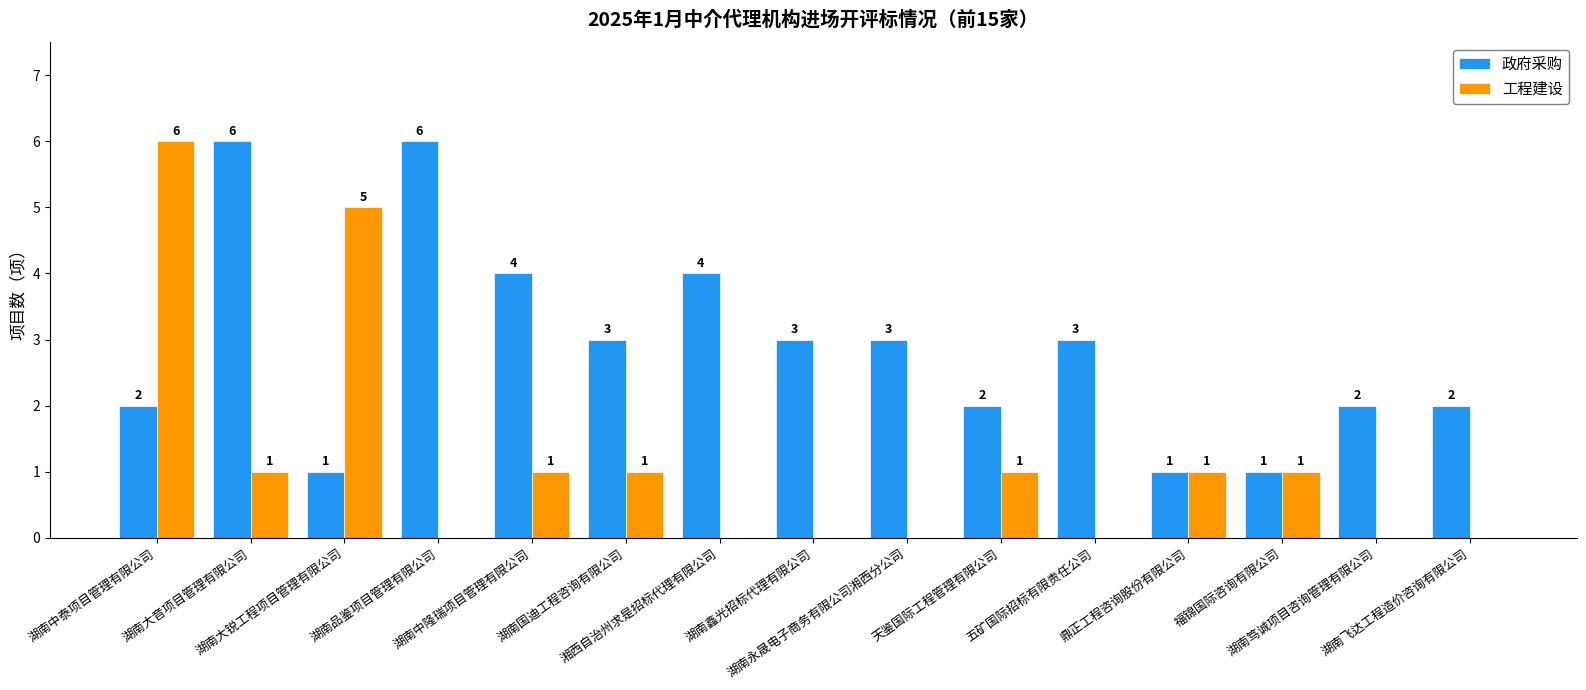

How many positive values does the 工程建设 series have?

8